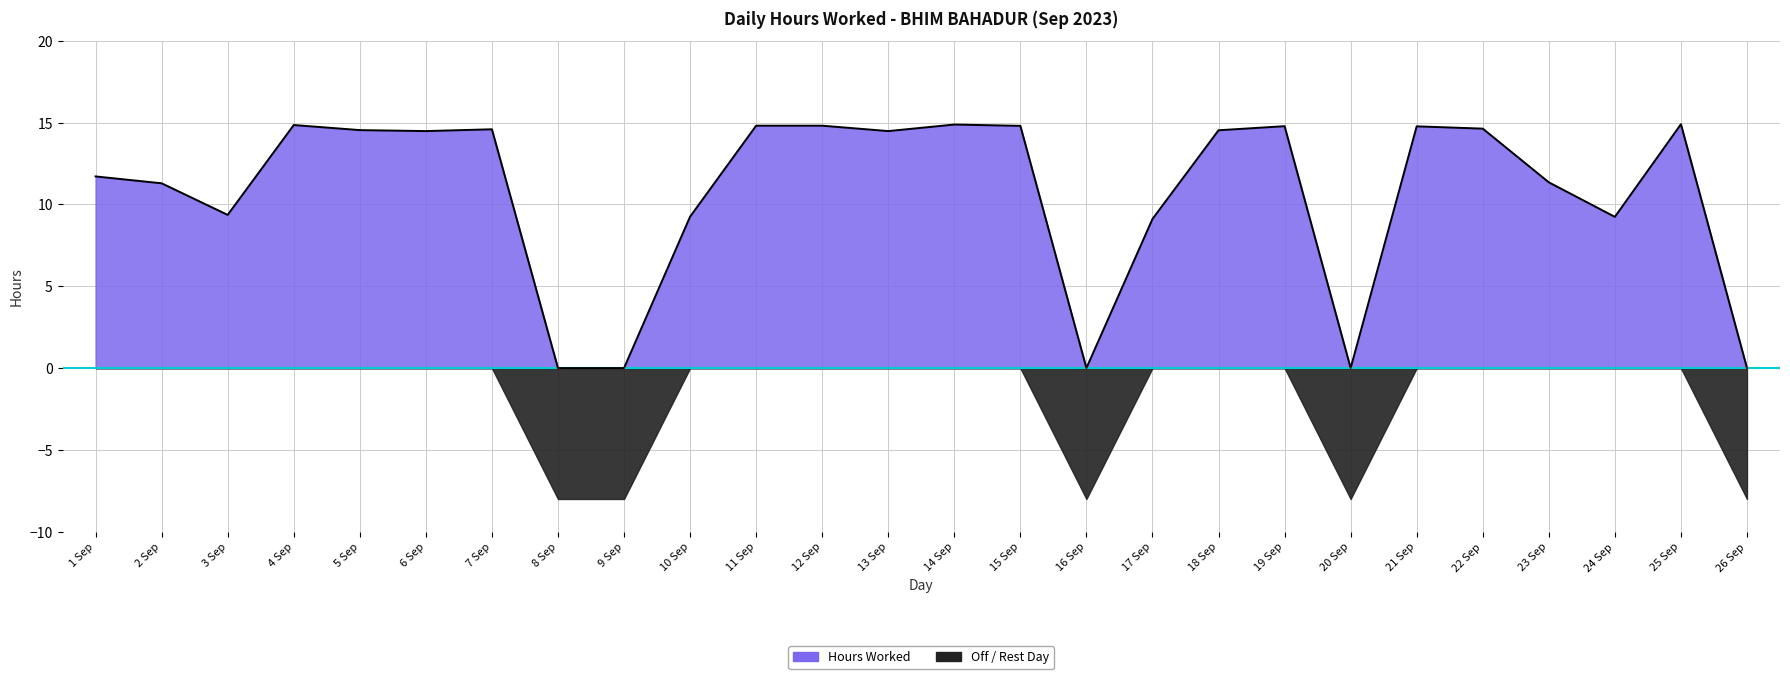

What is the maximum value shown in the chart?

14.9